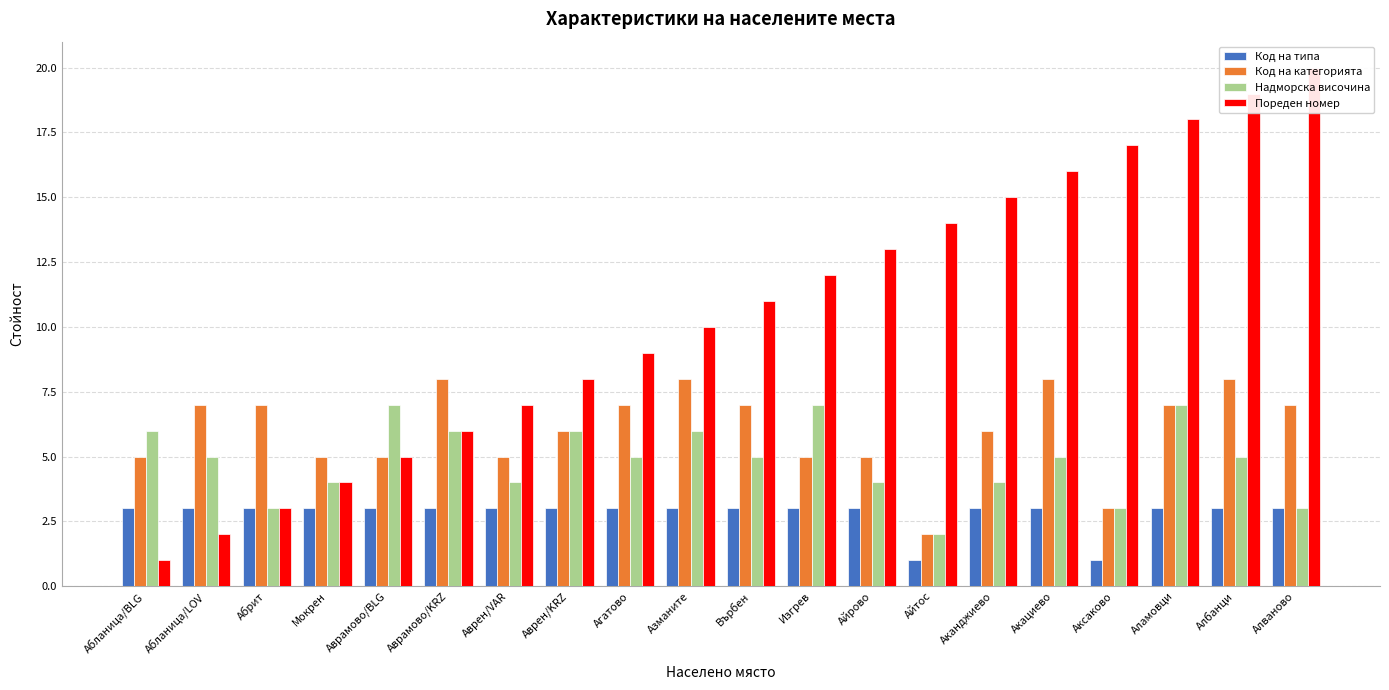

What is the label of the 12th bar from the left?

Изгрев